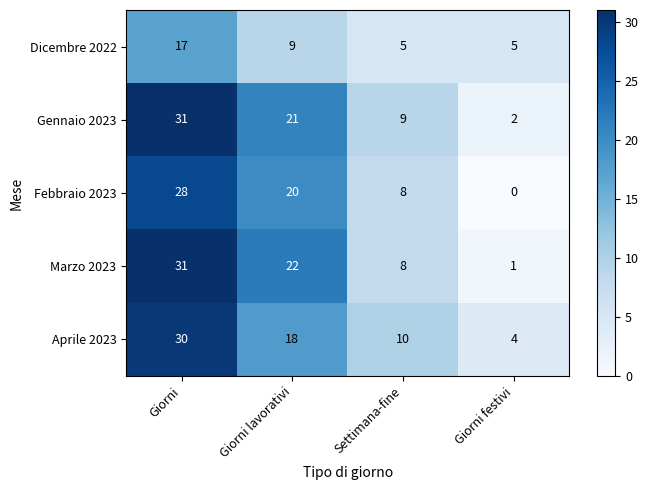

Reading left to right, extract all data points from this chart.

Dicembre 2022: 17	9	5	5
Gennaio 2023: 31	21	9	2
Febbraio 2023: 28	20	8	0
Marzo 2023: 31	22	8	1
Aprile 2023: 30	18	10	4